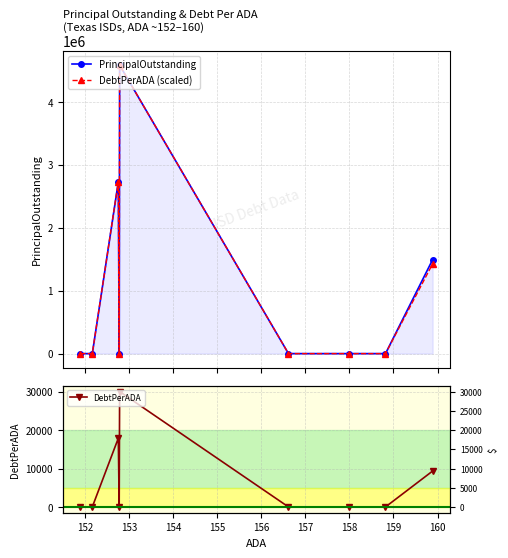

How many interior local peaks does the DebtPerADA (scaled) series have?

2